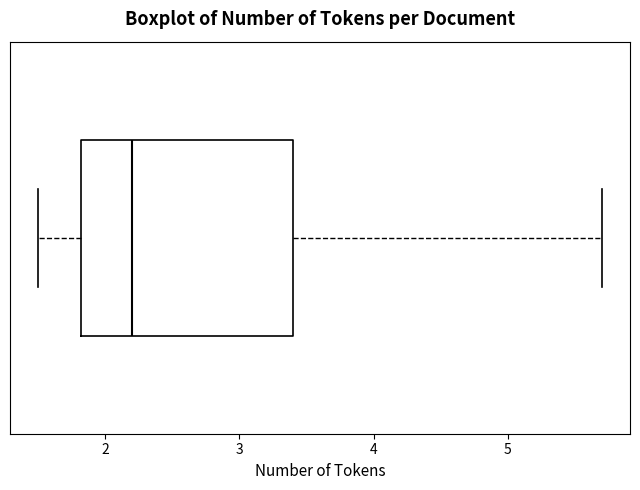

Where does the right whisker of the box end on the x-axis? The values are not printed on the chart, so give them approximately, as read against the axis.

5.7